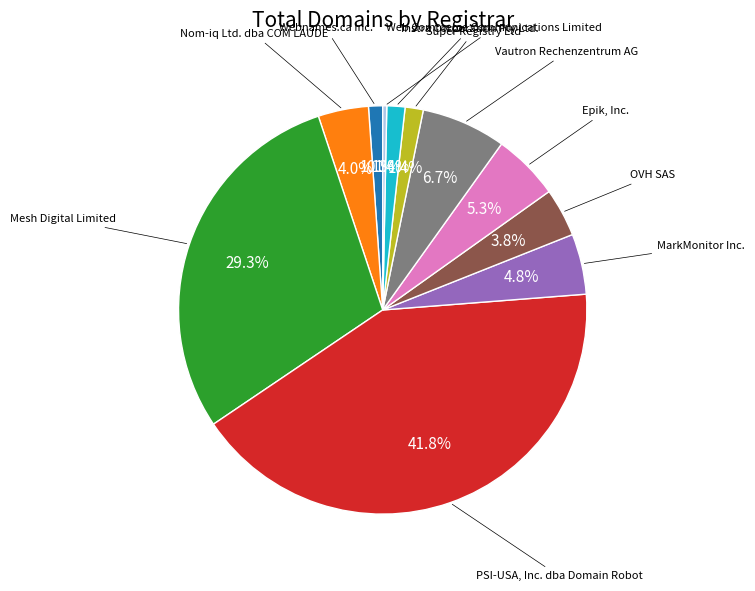

Which category has the smallest portion of the pie?

Web Commerce Communications Limited